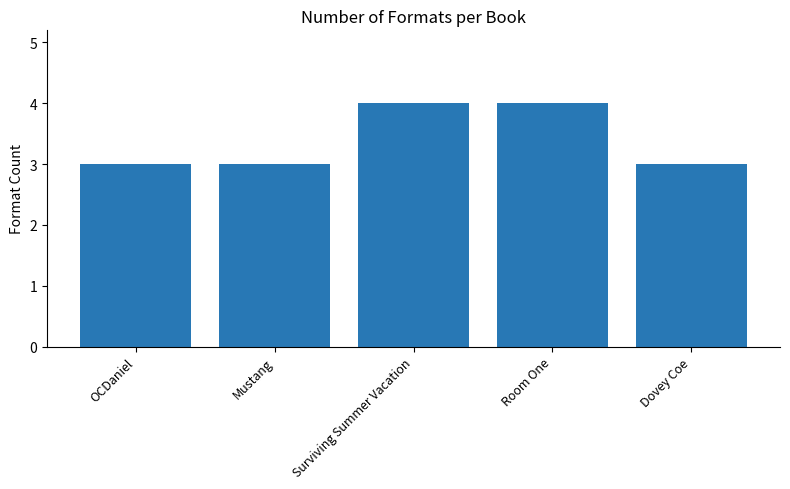

Reading right to left, extract all data points from this chart.

3	4	4	3	3